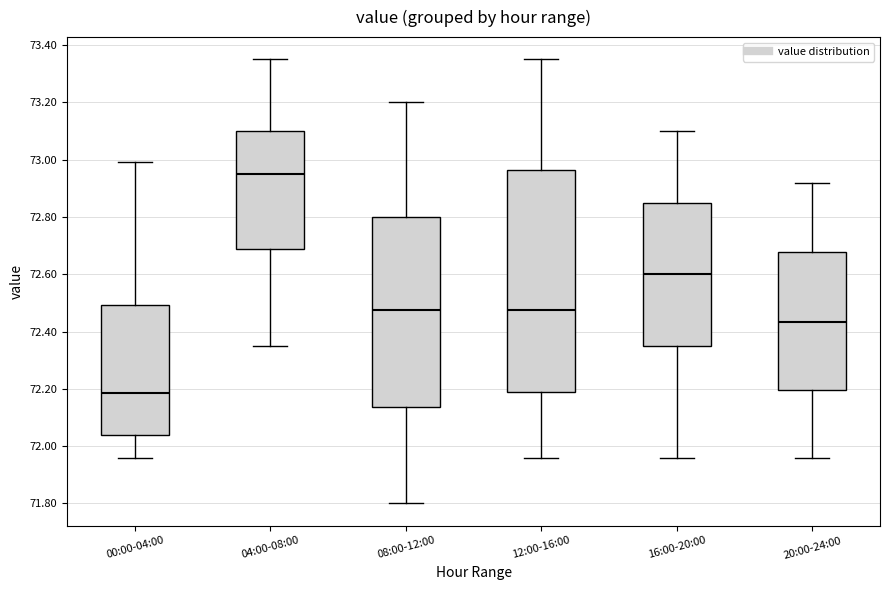

Reading left to right, read every box against the y-axis: the position of its median line, the range the box covers, and the ends of its whiskers. The values are not printed on the chart, so give them approximately, as read against the axis.

00:00-04:00: median 72.18, box 72.04 to 72.50, whiskers 71.96 to 73.00
04:00-08:00: median 72.96, box 72.68 to 73.10, whiskers 72.36 to 73.36
08:00-12:00: median 72.48, box 72.14 to 72.80, whiskers 71.80 to 73.20
12:00-16:00: median 72.48, box 72.18 to 72.96, whiskers 71.96 to 73.36
16:00-20:00: median 72.60, box 72.36 to 72.86, whiskers 71.96 to 73.10
20:00-24:00: median 72.44, box 72.20 to 72.68, whiskers 71.96 to 72.92